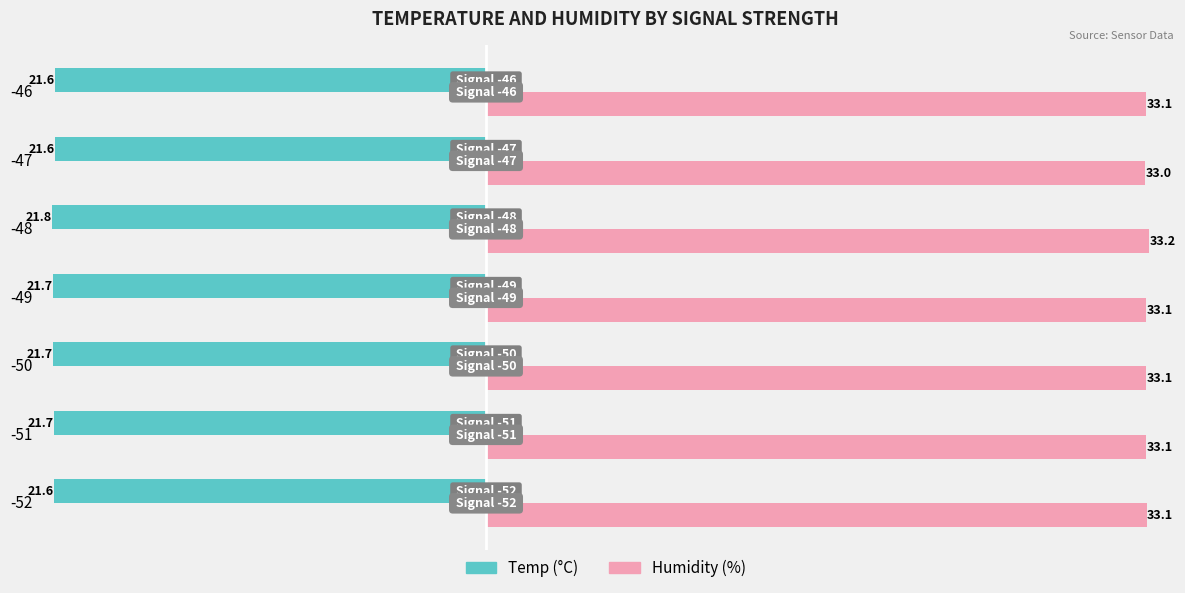

What are all the series names shown in the legend?

Temp (°C), Humidity (%)